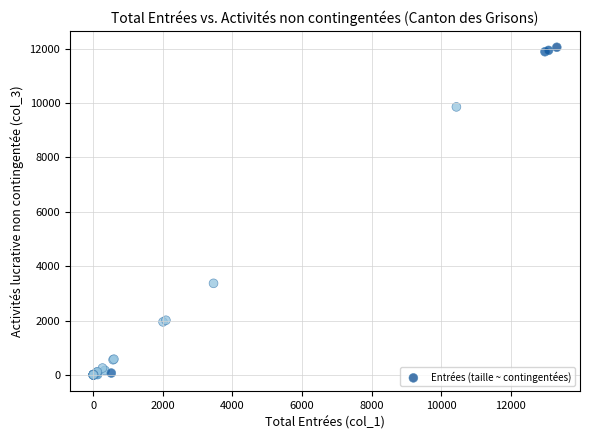

What Y value in the scatter plot is closest to 6027?

3369